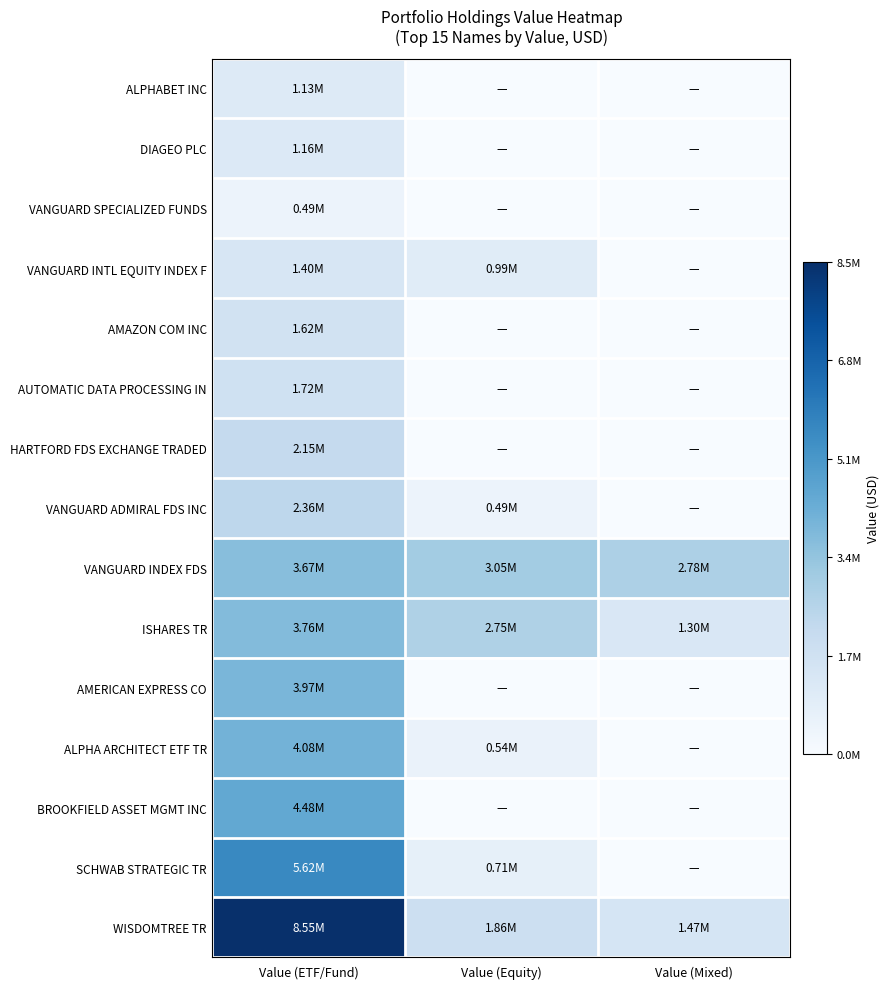

At which category is the sum across all series the highest?

Value (ETF/Fund)